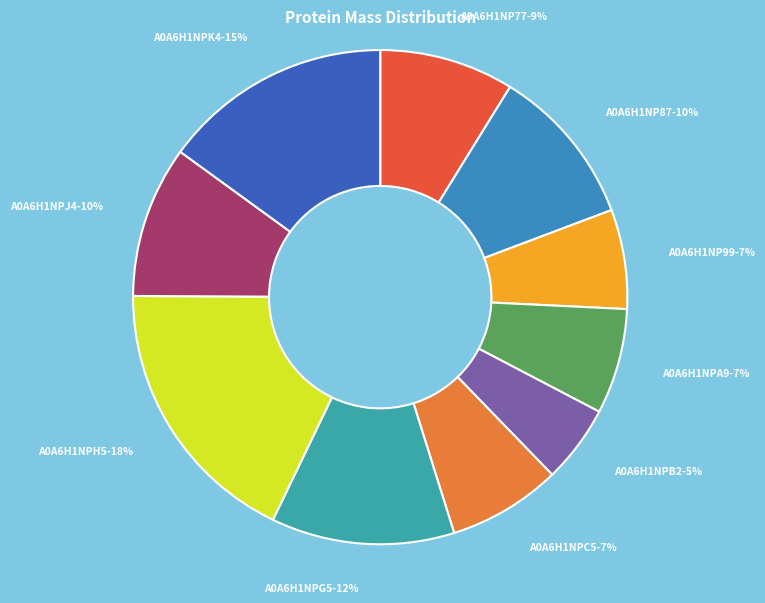

Is the sum of A0A6H1NP87 and A0A6H1NP99 greater than half?

No